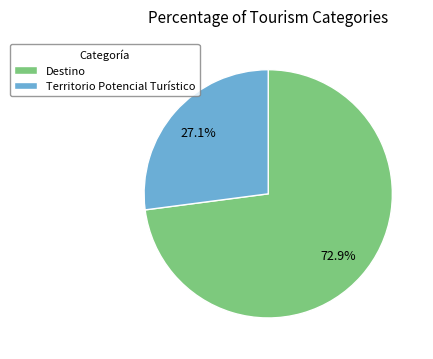

How many segments does this pie chart have?

2